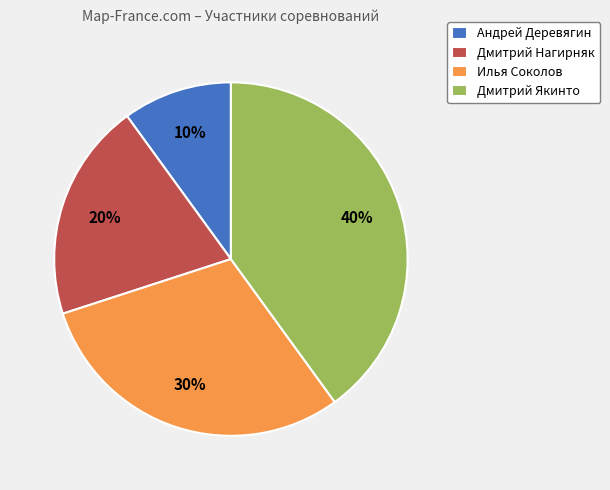

To the nearest percent, what is the average slice percentage?

25%